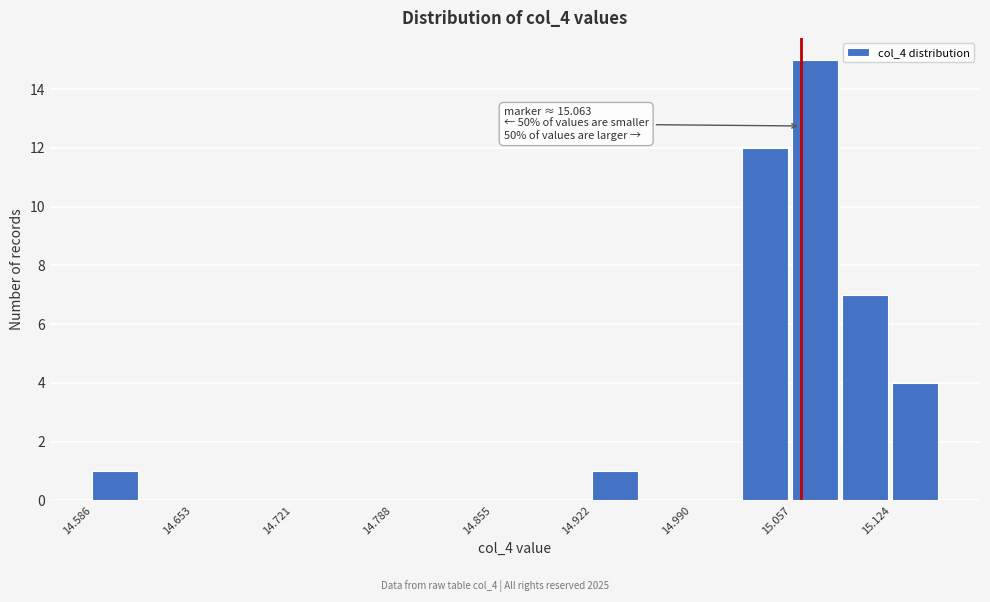

Around what value on the x-axis is the tallest bar? Give the approximate position of its centre, as read against the axis.

15.07